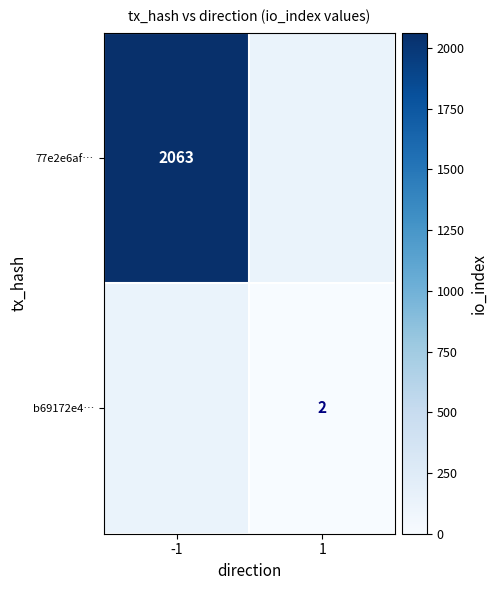

Is the value of 77e2e6af… at -1 greater than the value of b69172e4… at 1?

Yes